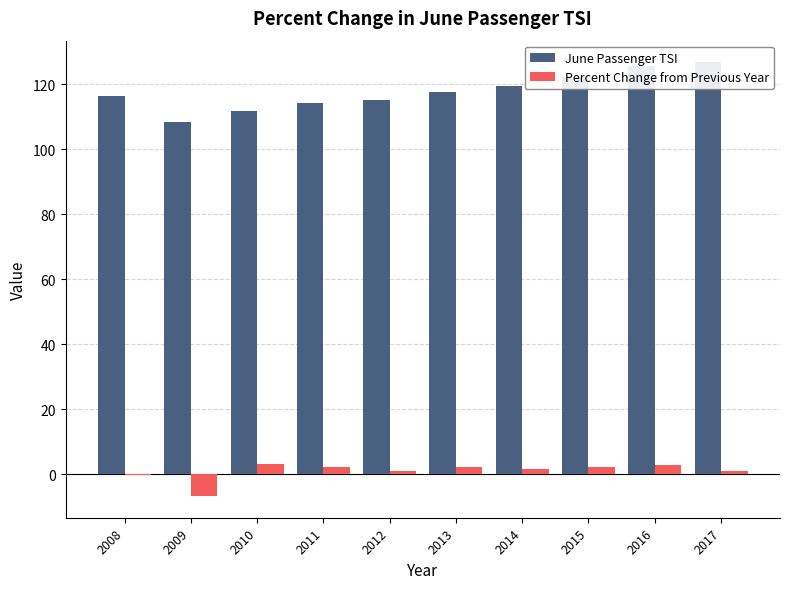

Reading left to right, what are all the values shown in this chart?

June Passenger TSI: 116.4	108.5	111.9	114.2	115.2	117.7	119.5	122.2	125.7	126.8
Percent Change from Previous Year: -0.3	-6.8	3.1	2.1	0.9	2.2	1.5	2.3	2.9	0.9